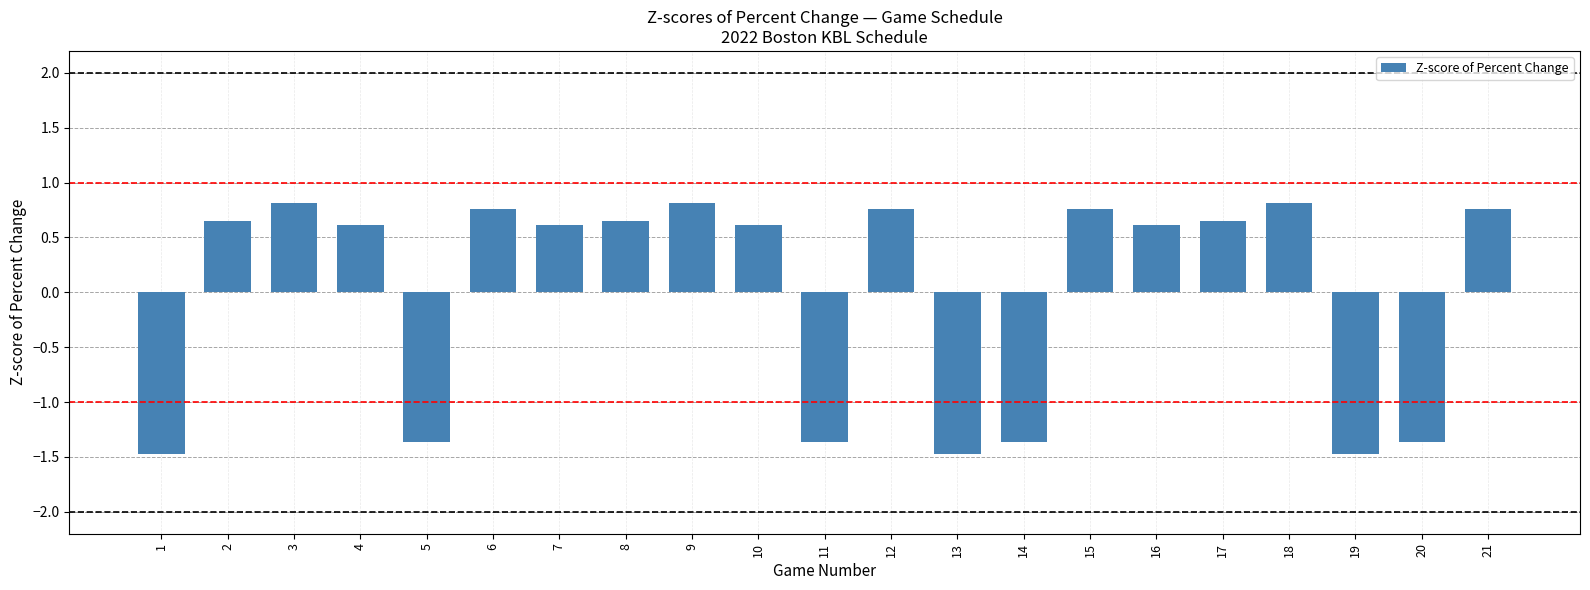

What is the smallest value displayed?

-1.5